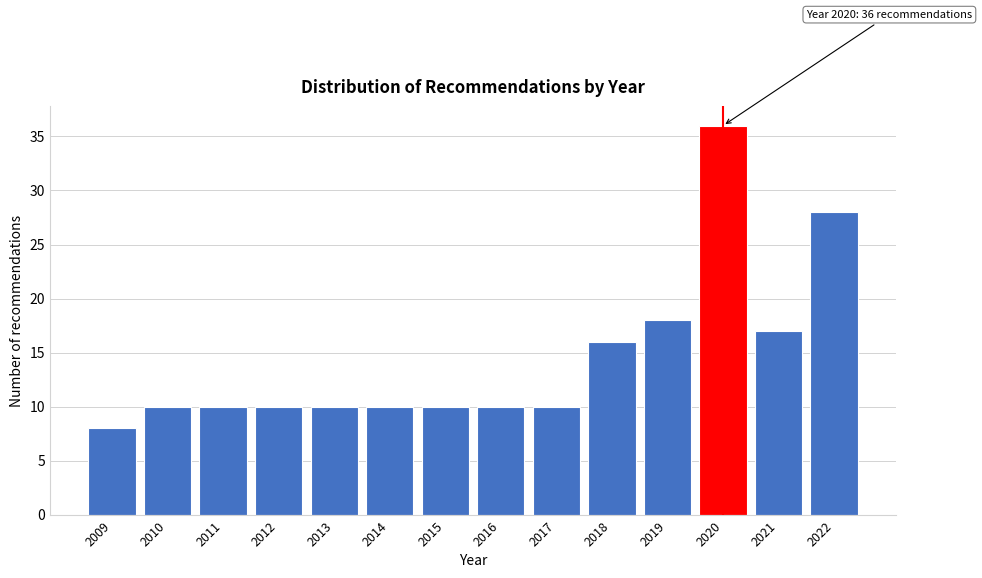

Reading left to right, what are all the values shown in this chart?

2009=8	2010=10	2011=10	2012=10	2013=10	2014=10	2015=10	2016=10	2017=10	2018=16	2019=18	2020=36	2021=17	2022=28